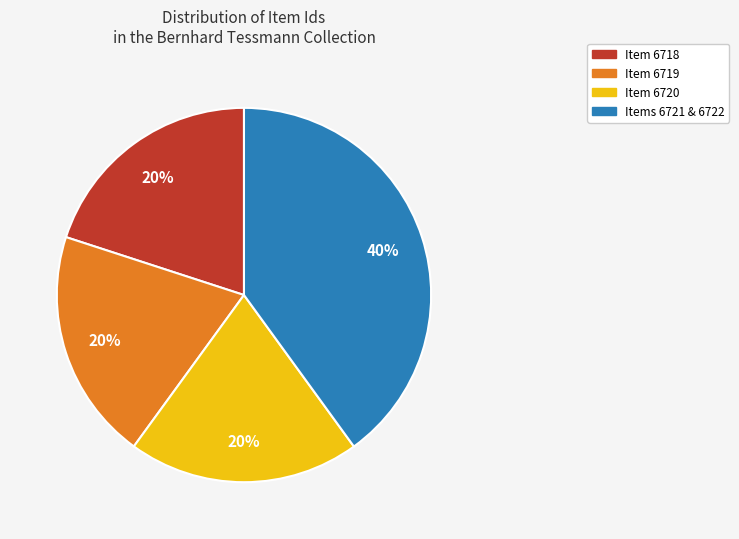

Combined, do Item 6719 and Item 6718 account for over 50%?

No